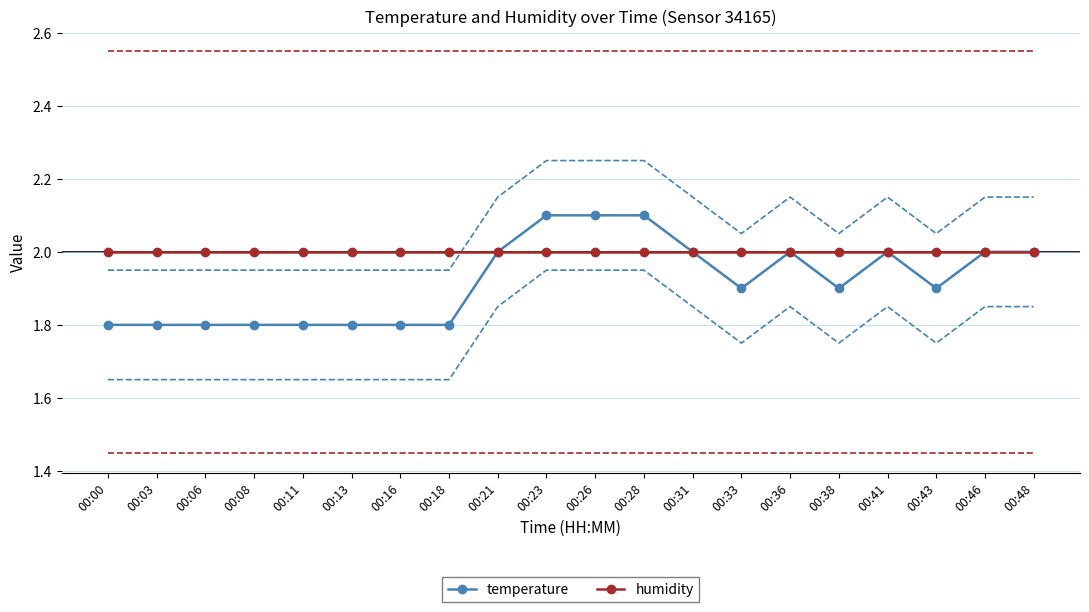

Reading left to right, transcribe all the data shown in this chart.

temperature: 00:00=1.8	00:03=1.8	00:06=1.8	00:08=1.8	00:11=1.8	00:13=1.8	00:16=1.8	00:18=1.8	00:21=2.0	00:23=2.1	00:26=2.1	00:28=2.1	00:31=2.0	00:33=1.9	00:36=2.0	00:38=1.9	00:41=2.0	00:43=1.9	00:46=2.0	00:48=2.0
temperature upper: 00:00=1.9	00:03=1.9	00:06=1.9	00:08=1.9	00:11=1.9	00:13=1.9	00:16=1.9	00:18=1.9	00:21=2.1	00:23=2.2	00:26=2.2	00:28=2.2	00:31=2.1	00:33=2.0	00:36=2.1	00:38=2.0	00:41=2.1	00:43=2.0	00:46=2.1	00:48=2.1
temperature lower: 00:00=1.7	00:03=1.7	00:06=1.7	00:08=1.7	00:11=1.7	00:13=1.7	00:16=1.7	00:18=1.7	00:21=1.9	00:23=2.0	00:26=2.0	00:28=2.0	00:31=1.9	00:33=1.8	00:36=1.9	00:38=1.8	00:41=1.9	00:43=1.8	00:46=1.9	00:48=1.9
humidity: 00:00=2.0	00:03=2.0	00:06=2.0	00:08=2.0	00:11=2.0	00:13=2.0	00:16=2.0	00:18=2.0	00:21=2.0	00:23=2.0	00:26=2.0	00:28=2.0	00:31=2.0	00:33=2.0	00:36=2.0	00:38=2.0	00:41=2.0	00:43=2.0	00:46=2.0	00:48=2.0
humidity upper: 00:00=2.5	00:03=2.5	00:06=2.5	00:08=2.5	00:11=2.5	00:13=2.5	00:16=2.5	00:18=2.5	00:21=2.5	00:23=2.5	00:26=2.5	00:28=2.5	00:31=2.5	00:33=2.5	00:36=2.5	00:38=2.5	00:41=2.5	00:43=2.5	00:46=2.5	00:48=2.5
humidity lower: 00:00=1.5	00:03=1.5	00:06=1.5	00:08=1.5	00:11=1.5	00:13=1.5	00:16=1.5	00:18=1.5	00:21=1.5	00:23=1.5	00:26=1.5	00:28=1.5	00:31=1.5	00:33=1.5	00:36=1.5	00:38=1.5	00:41=1.5	00:43=1.5	00:46=1.5	00:48=1.5